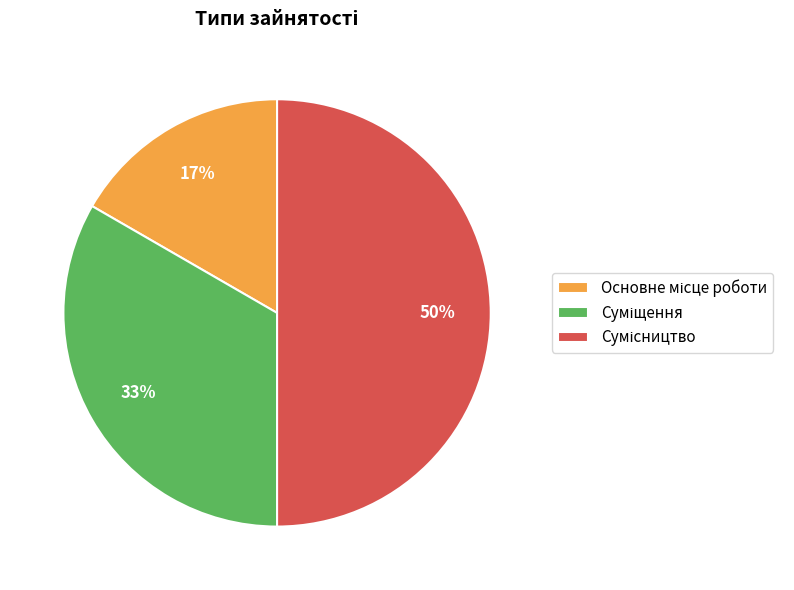

To the nearest percent, what is the average slice percentage?

33%